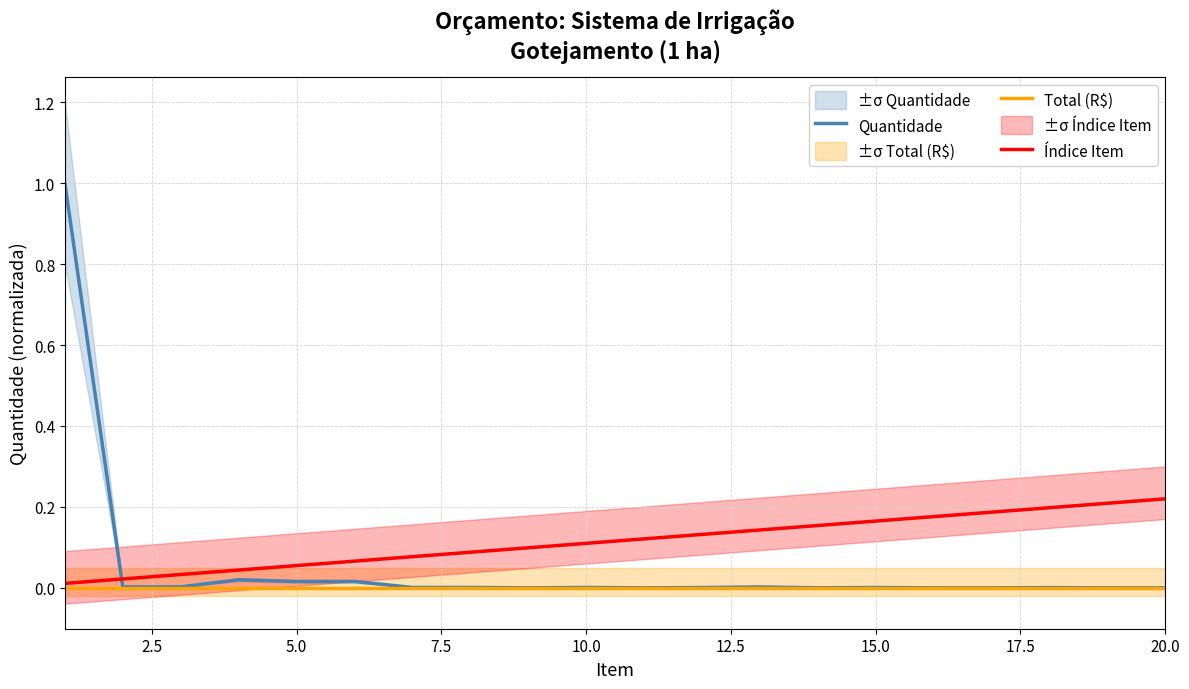

True or false: Índice Item and Total (R$) intersect in this chart.

False